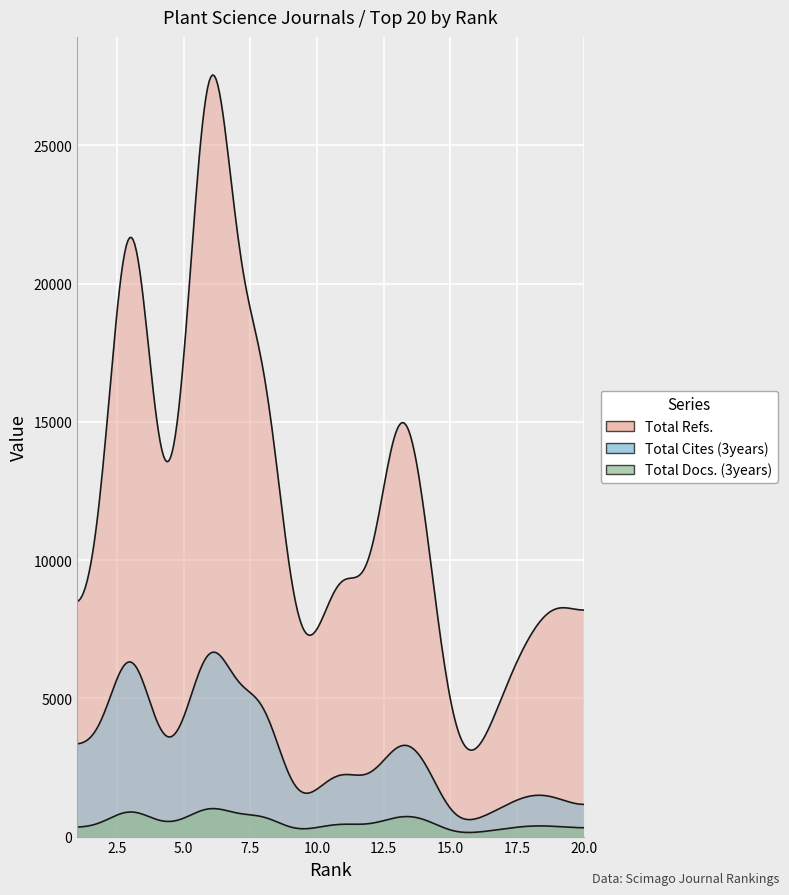

True or false: Total Refs. and Total Docs. (3years) cross at least once.

False